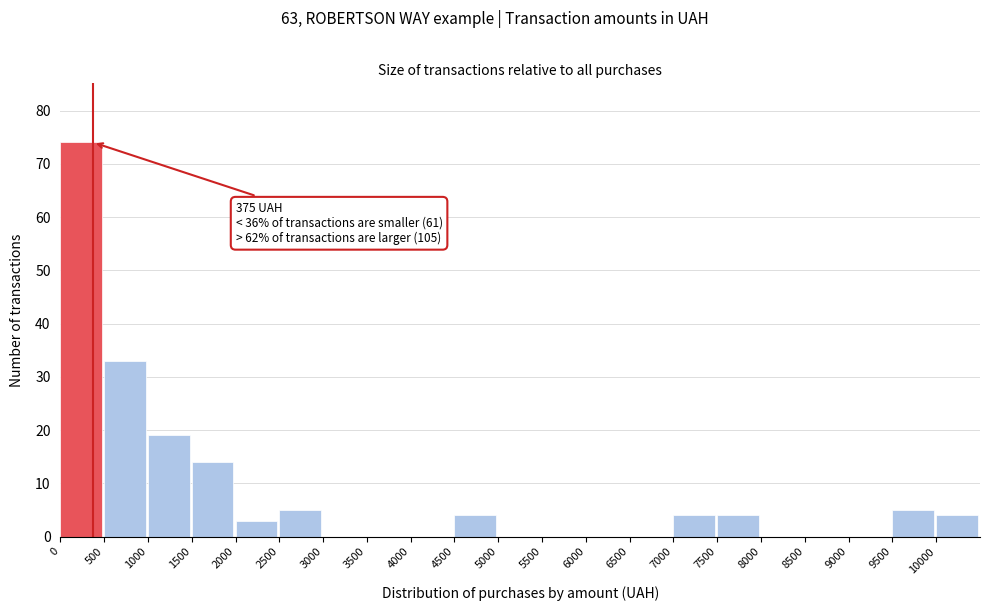

Which range on the x-axis has the tallest bar?

0 to 500